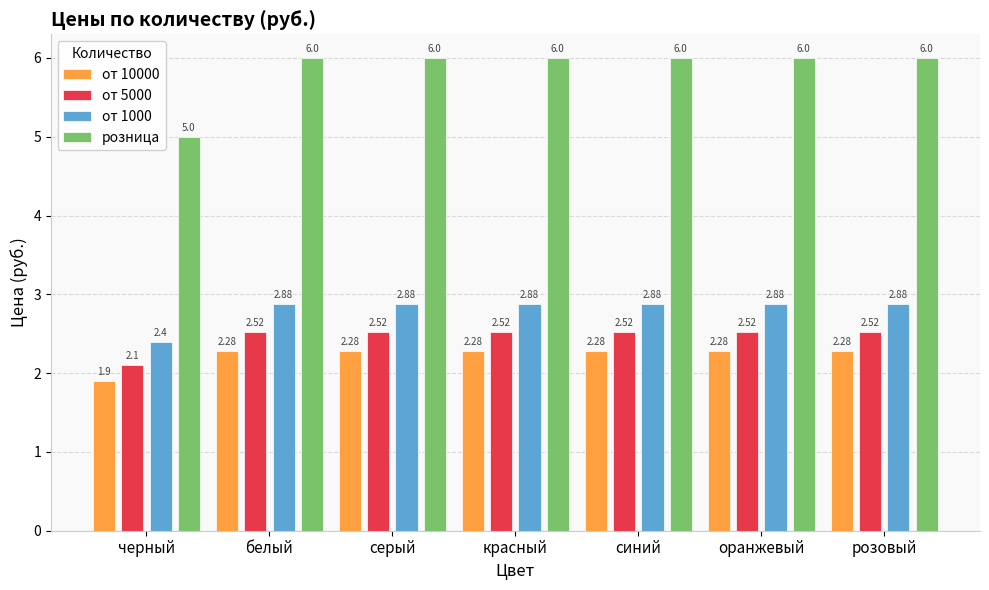

Is it true that от 1000 equals 1.6 at серый?

False